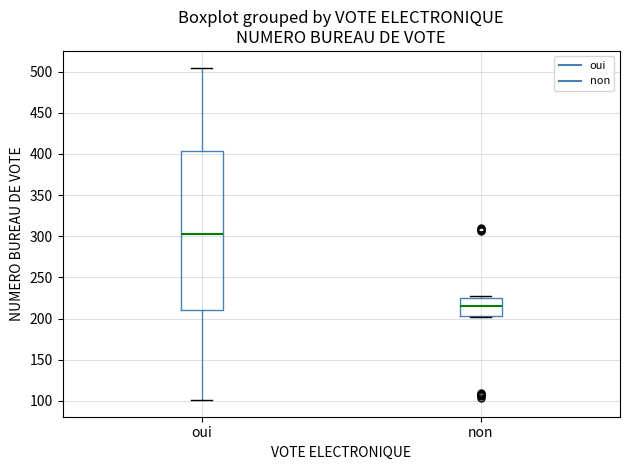

Which box has the highest median line?

oui